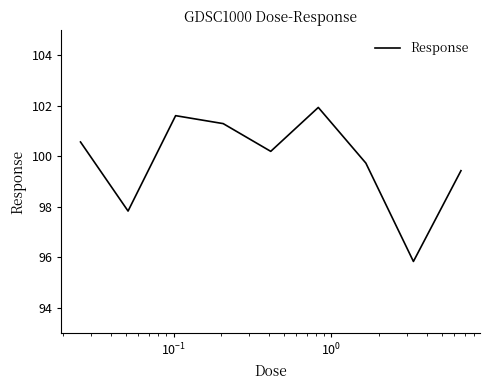

What is the minimum value shown in the chart?

95.8